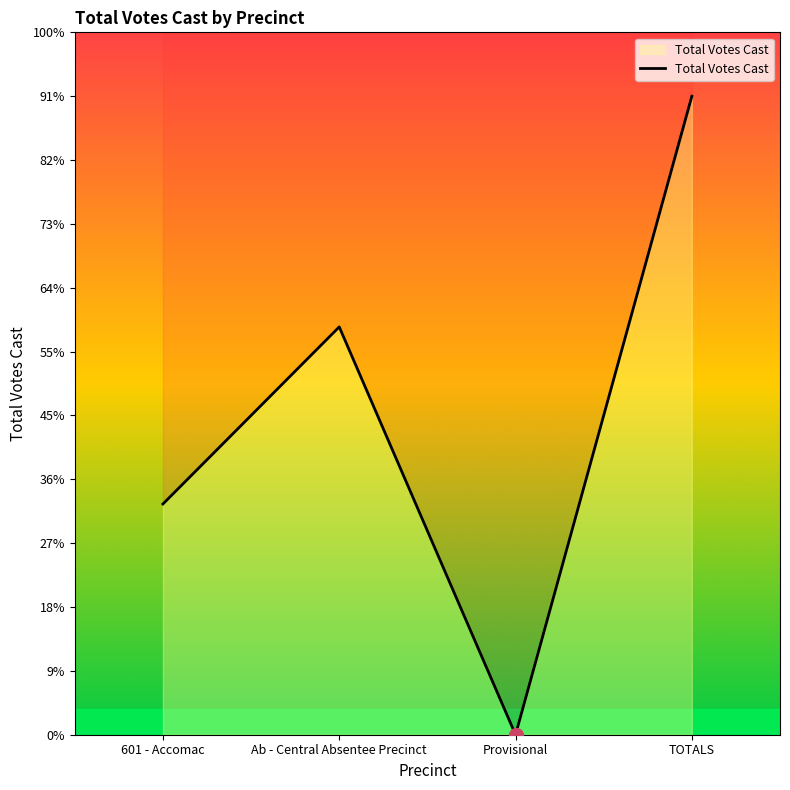

What is the sum of all values?

1262